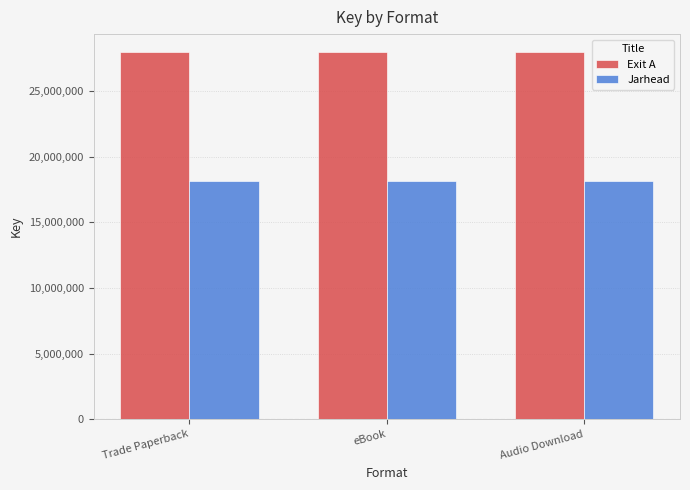

Which series has the largest total across all categories?

Exit A